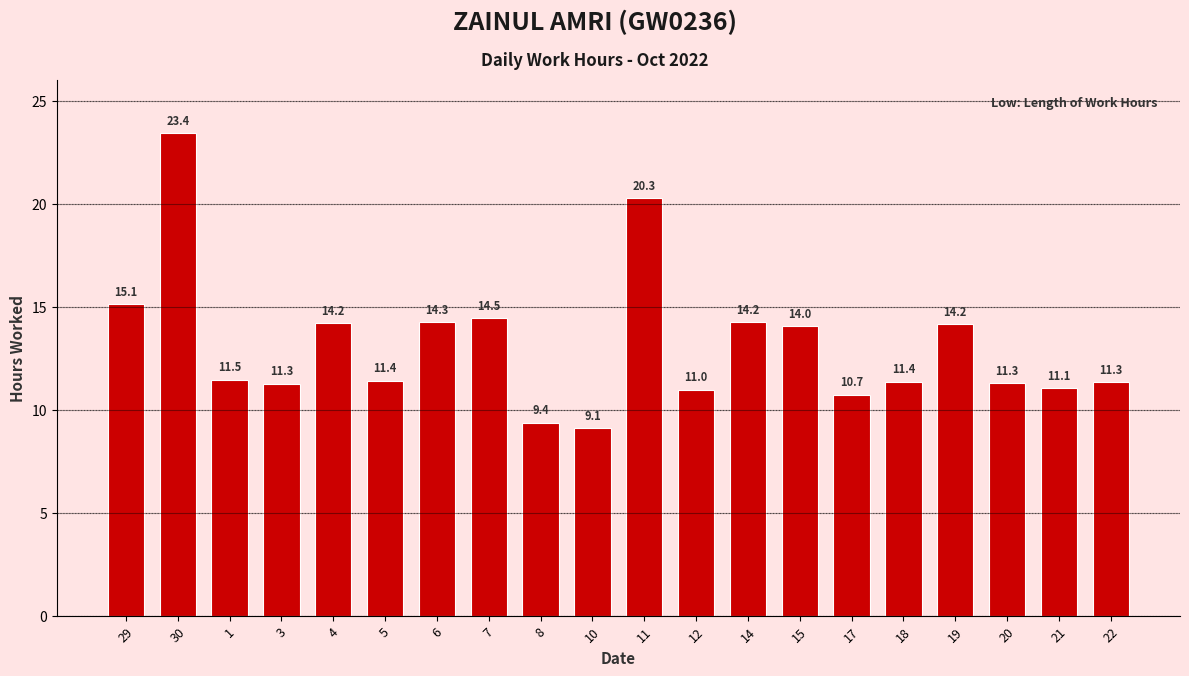

Where does the data first go above 11?

29